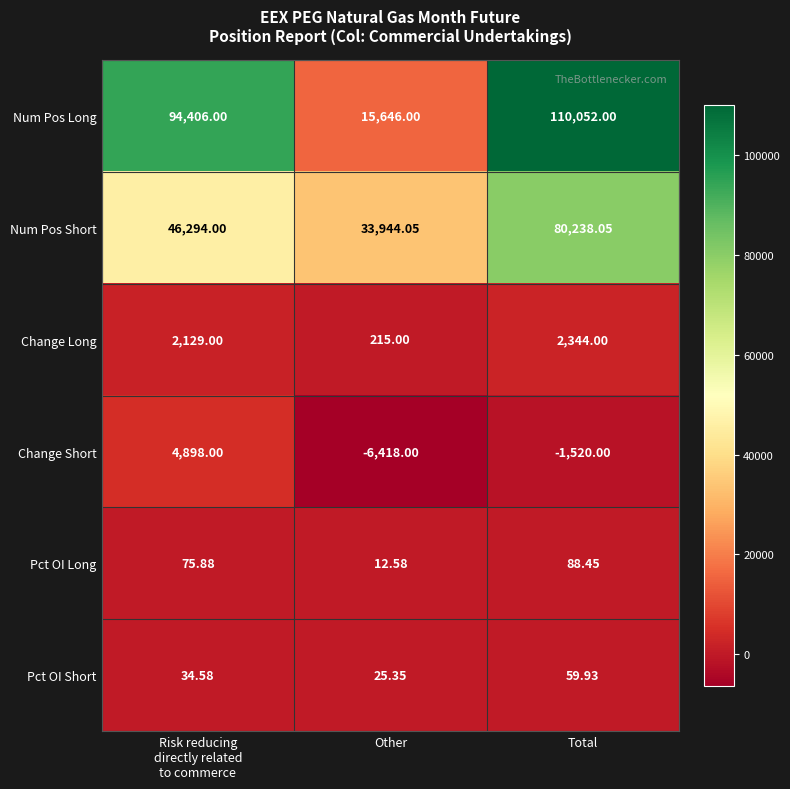

At which category is the sum across all series the highest?

Total